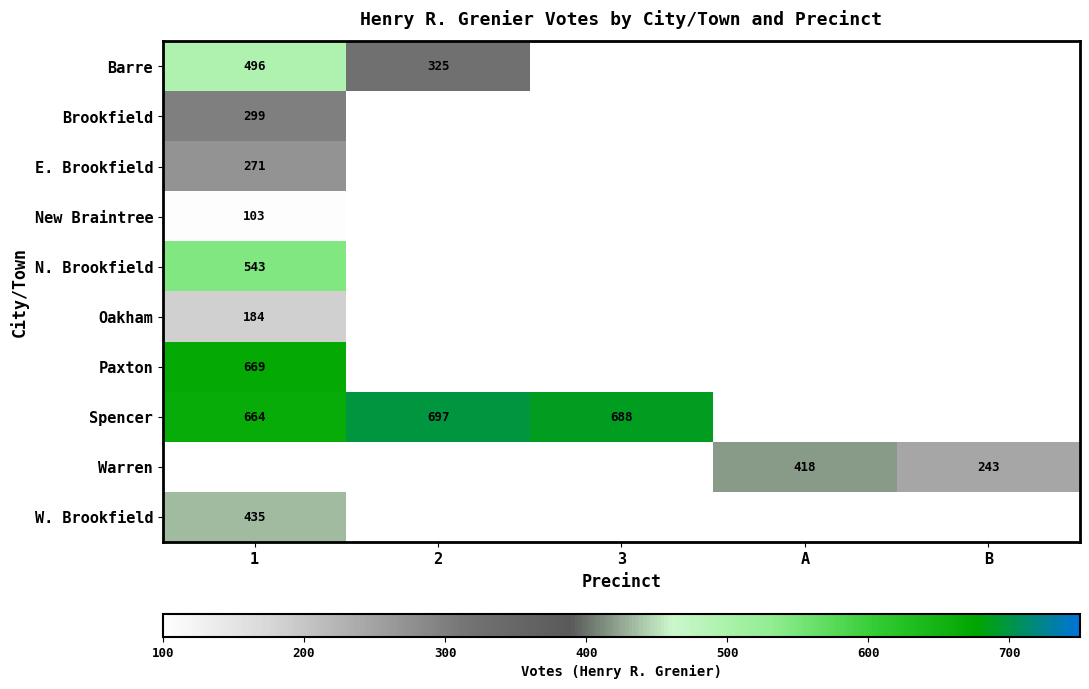

Between A and 1, which is larger?

1